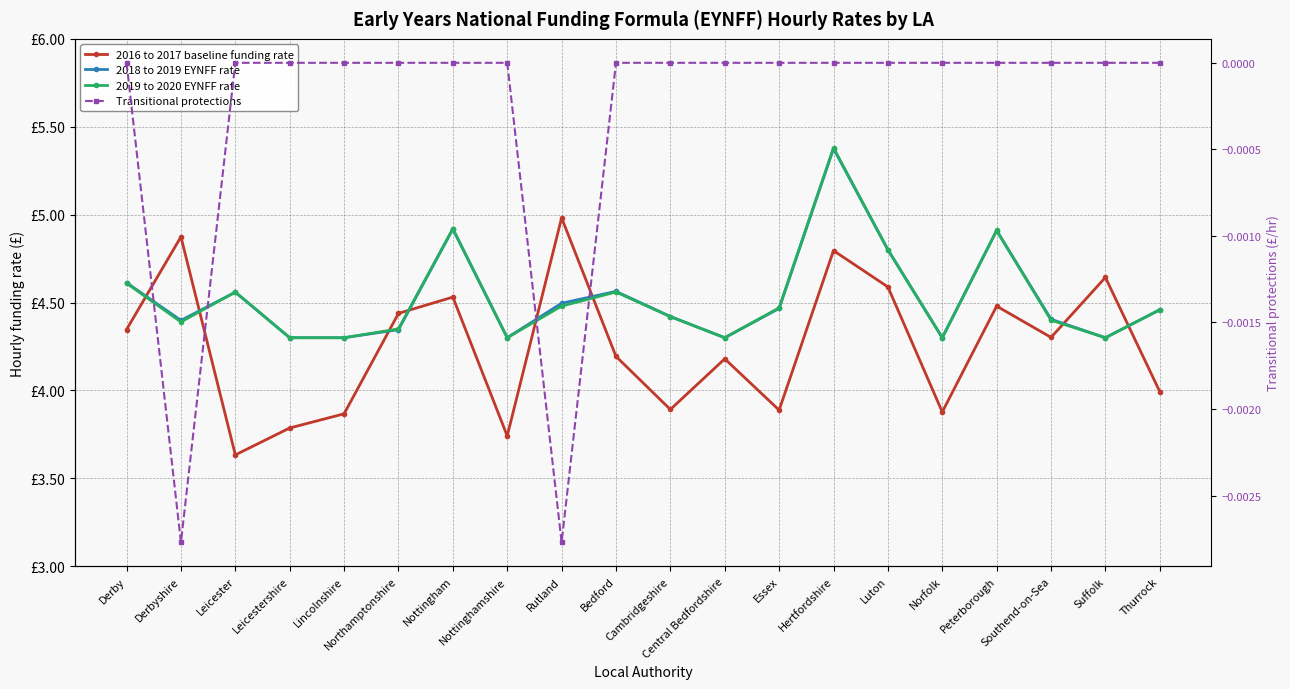

Which series ends up on top after the final intersection of 2016 to 2017 baseline funding rate and 2019 to 2020 EYNFF rate?

2019 to 2020 EYNFF rate